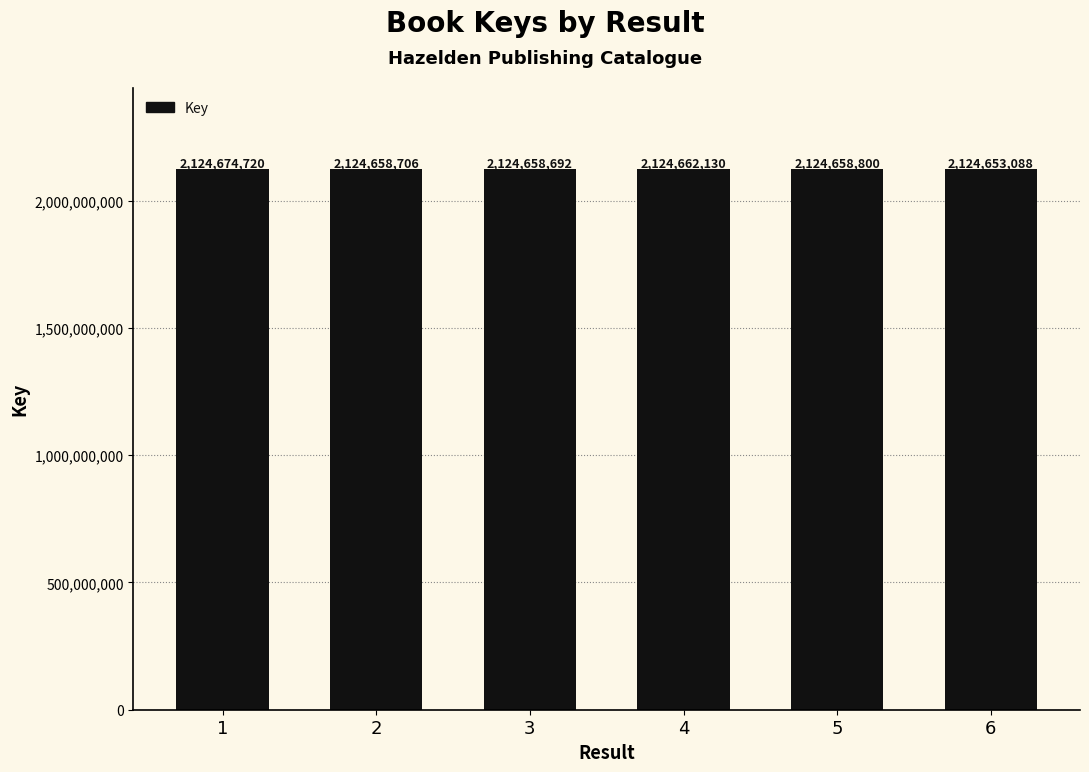

Count the number of data series in this chart.

1